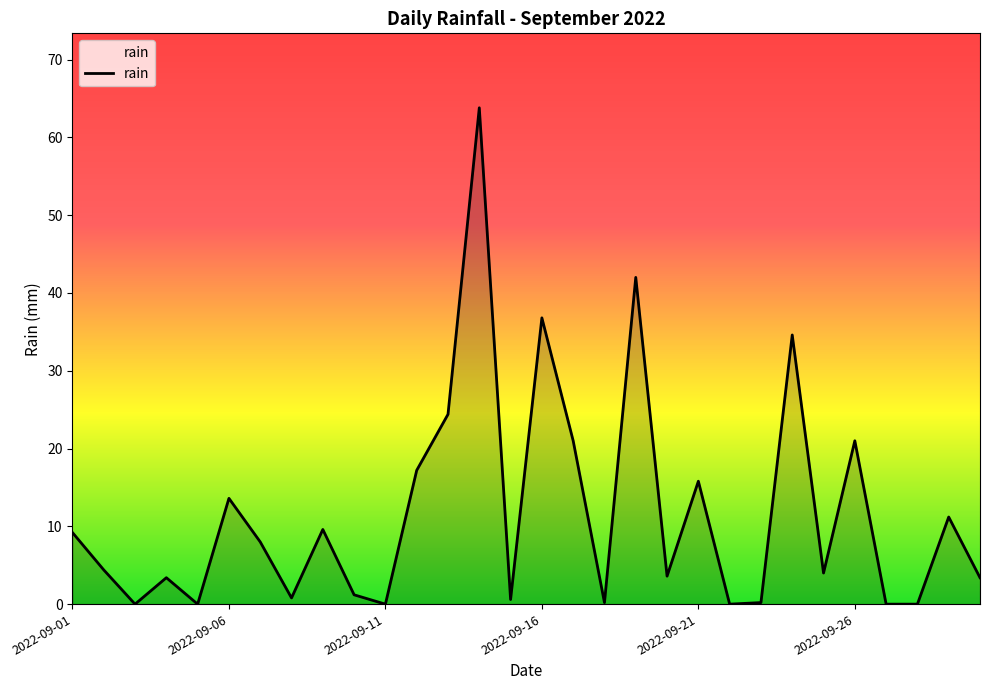

What is the difference between the maximum and minimum values?

63.8